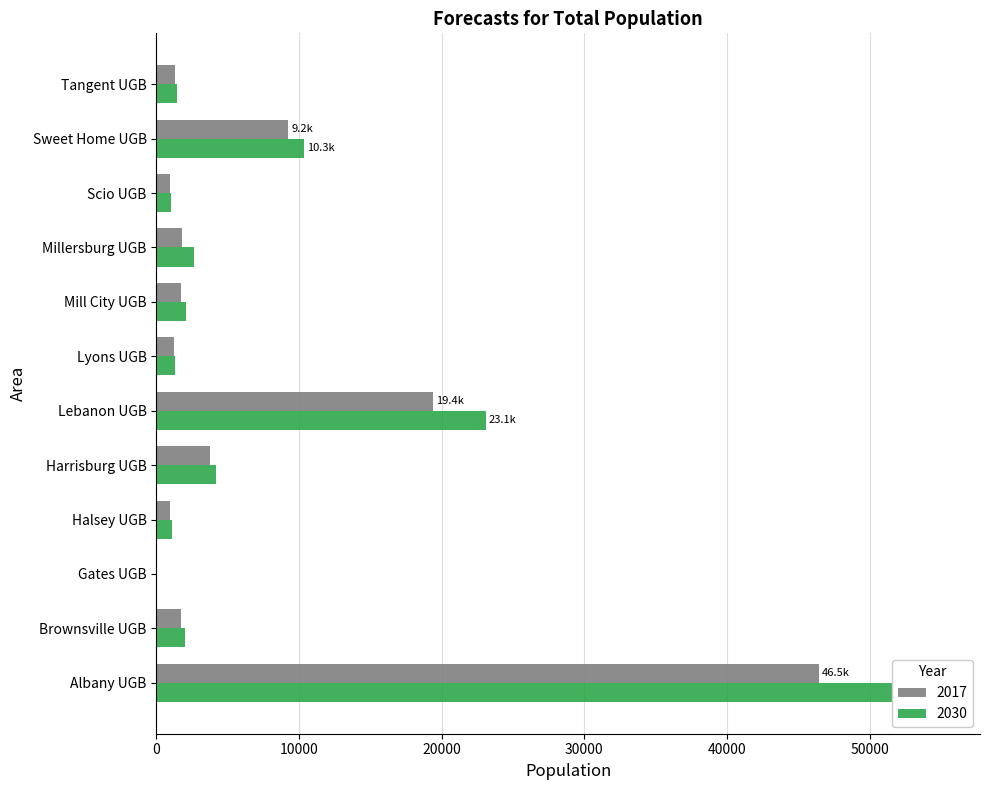

At which category does the chart reach its minimum across all series?

Gates UGB